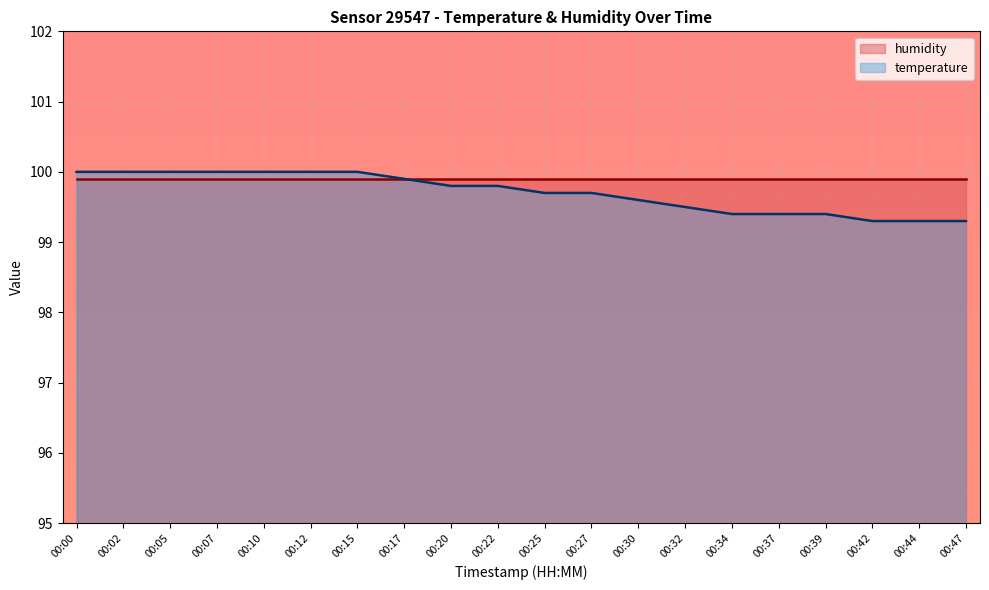

The chart shows a value of 99.9 at 00:17. True or false?

True